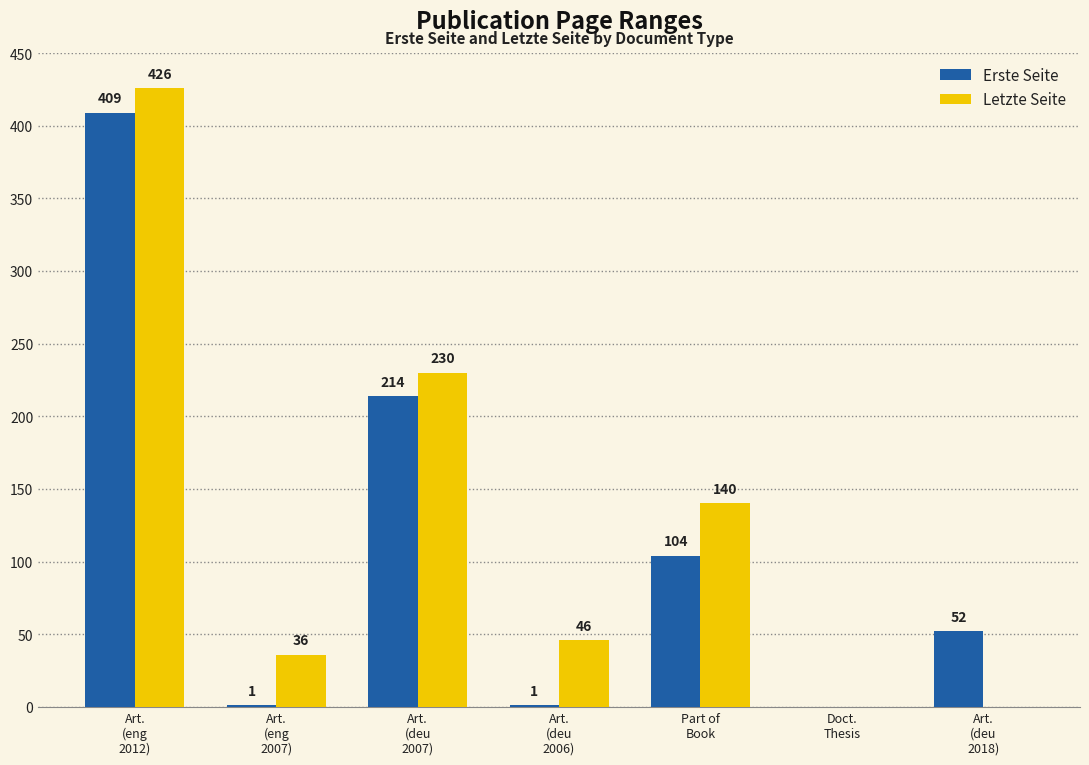

At which category is the sum across all series the highest?

Art.
(eng
2012)